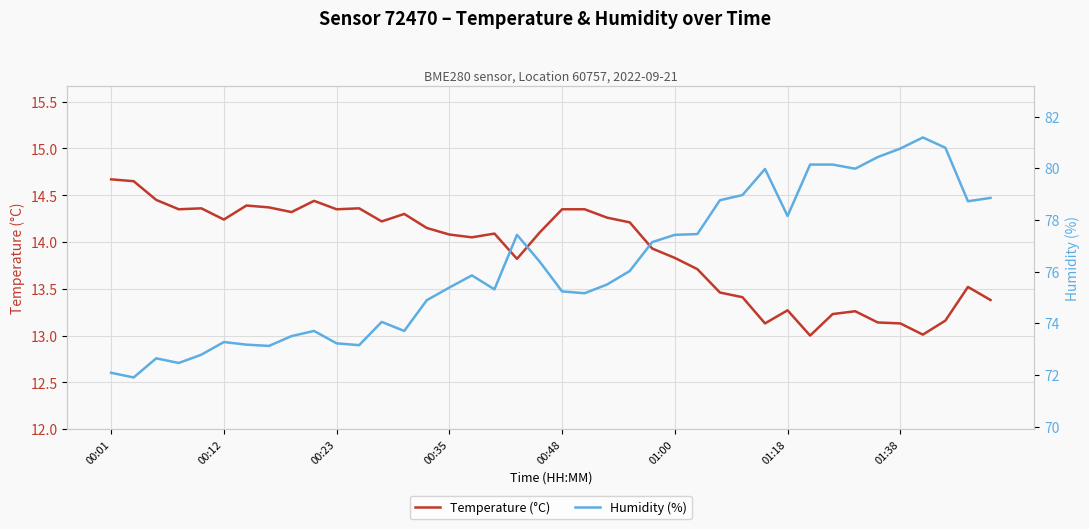

True or false: Temperature (°C) has a value of 13.1 at 34.

True